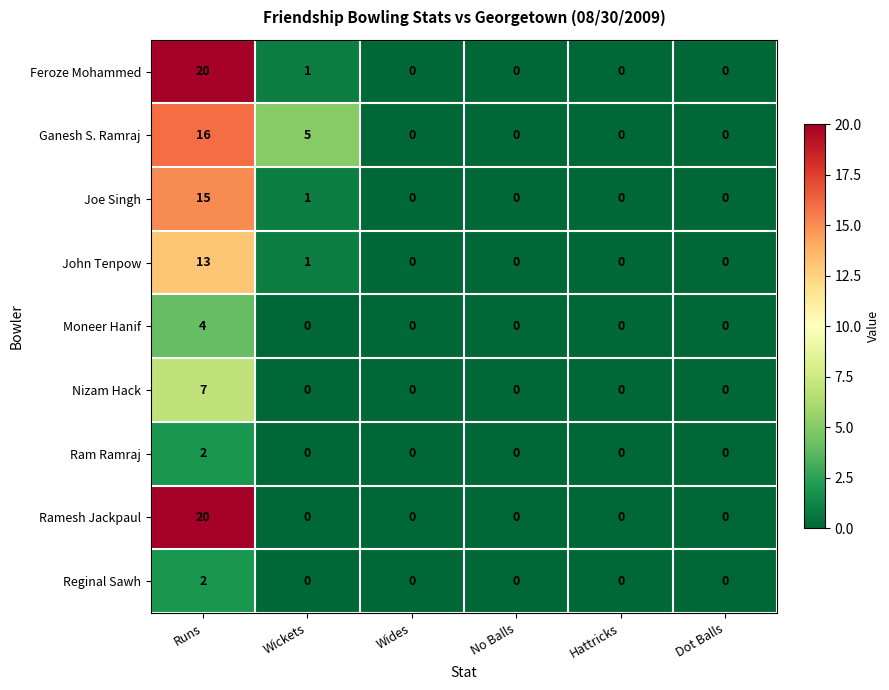

Where is Ganesh S. Ramraj nearest to the value 8?

Wickets